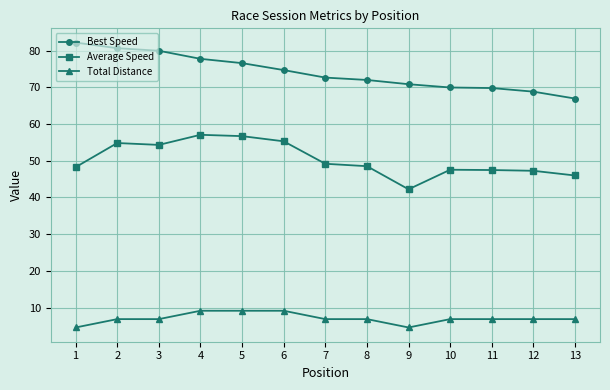

True or false: Best Speed and Average Speed cross at least once.

False